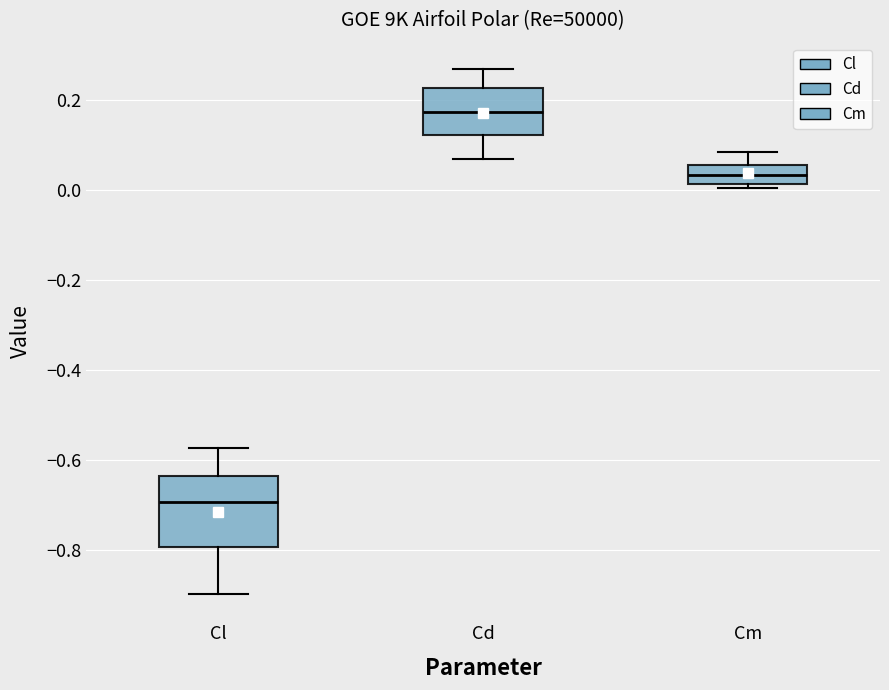

Reading left to right, read every box against the y-axis: the position of its median line, the range the box covers, and the ends of its whiskers. The values are not printed on the chart, so give them approximately, as read against the axis.

Cl: median -0.70, box -0.80 to -0.64, whiskers -0.90 to -0.58
Cd: median 0.18, box 0.12 to 0.22, whiskers 0.06 to 0.26
Cm: median 0.04, box 0.02 to 0.06, whiskers 0.00 to 0.08